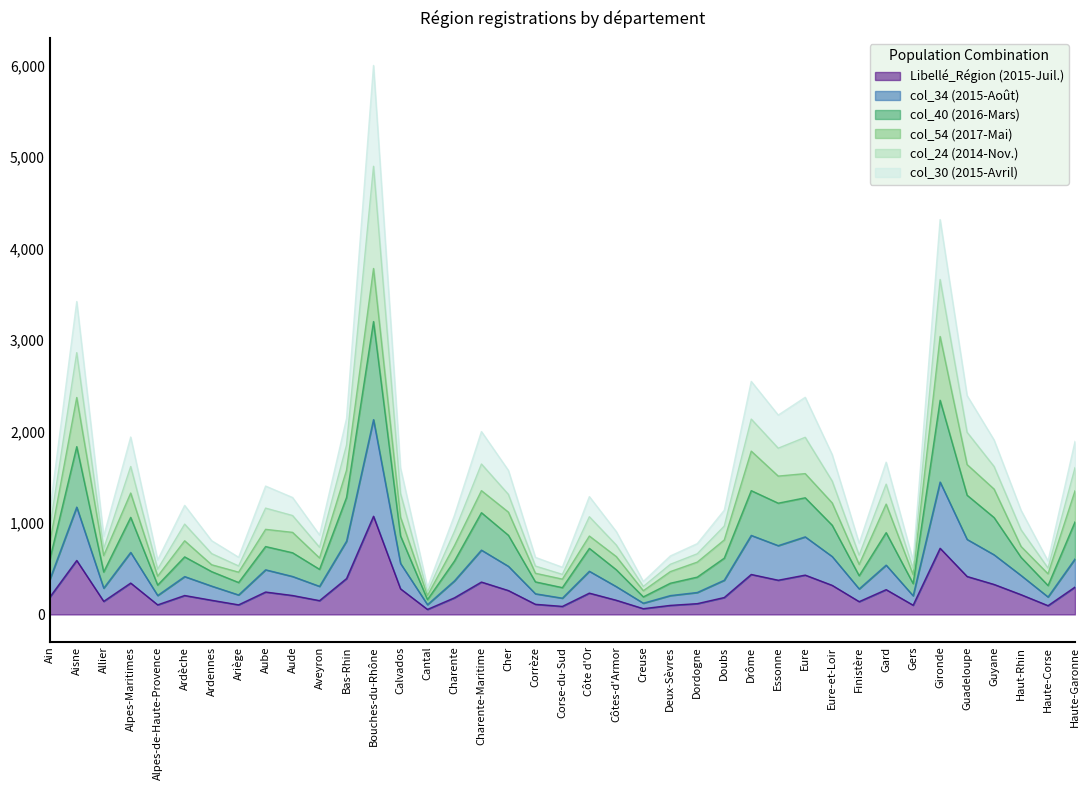

The Libellé_Région series shows 200 at Charente-Maritime. True or false?

False